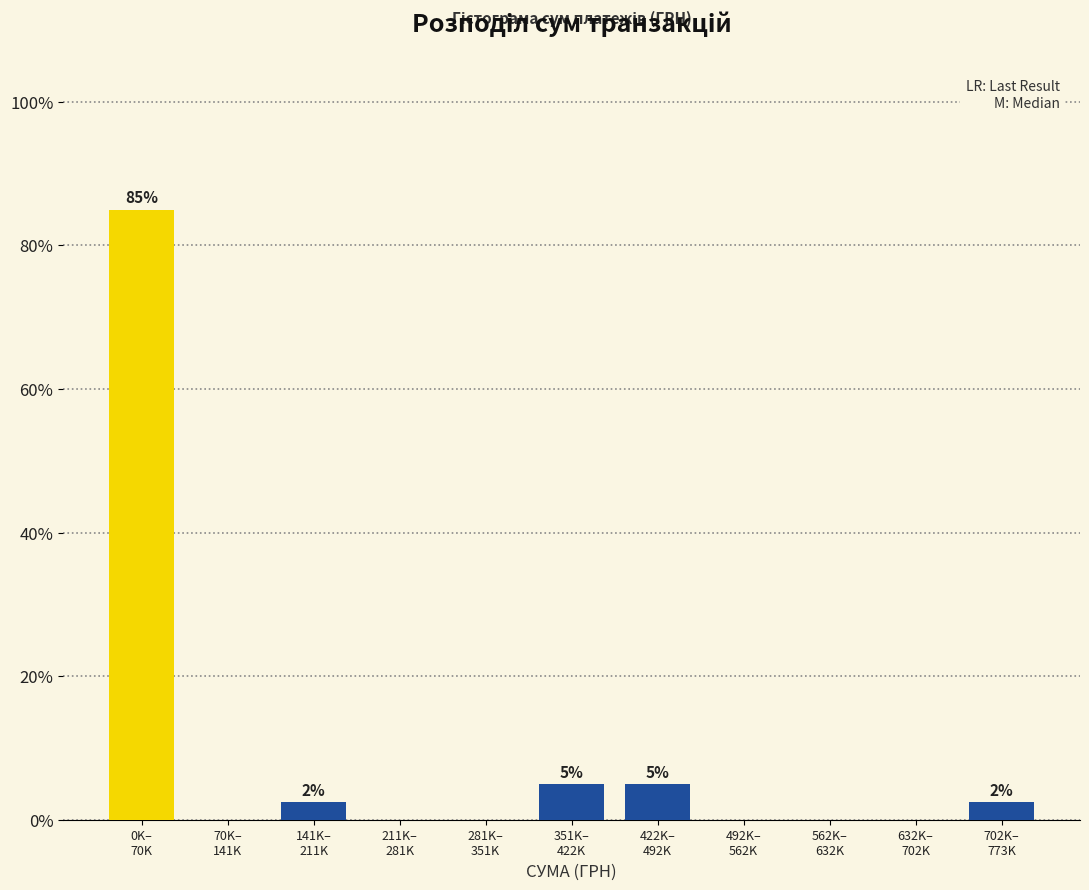

What is the greatest value displayed?

85.0